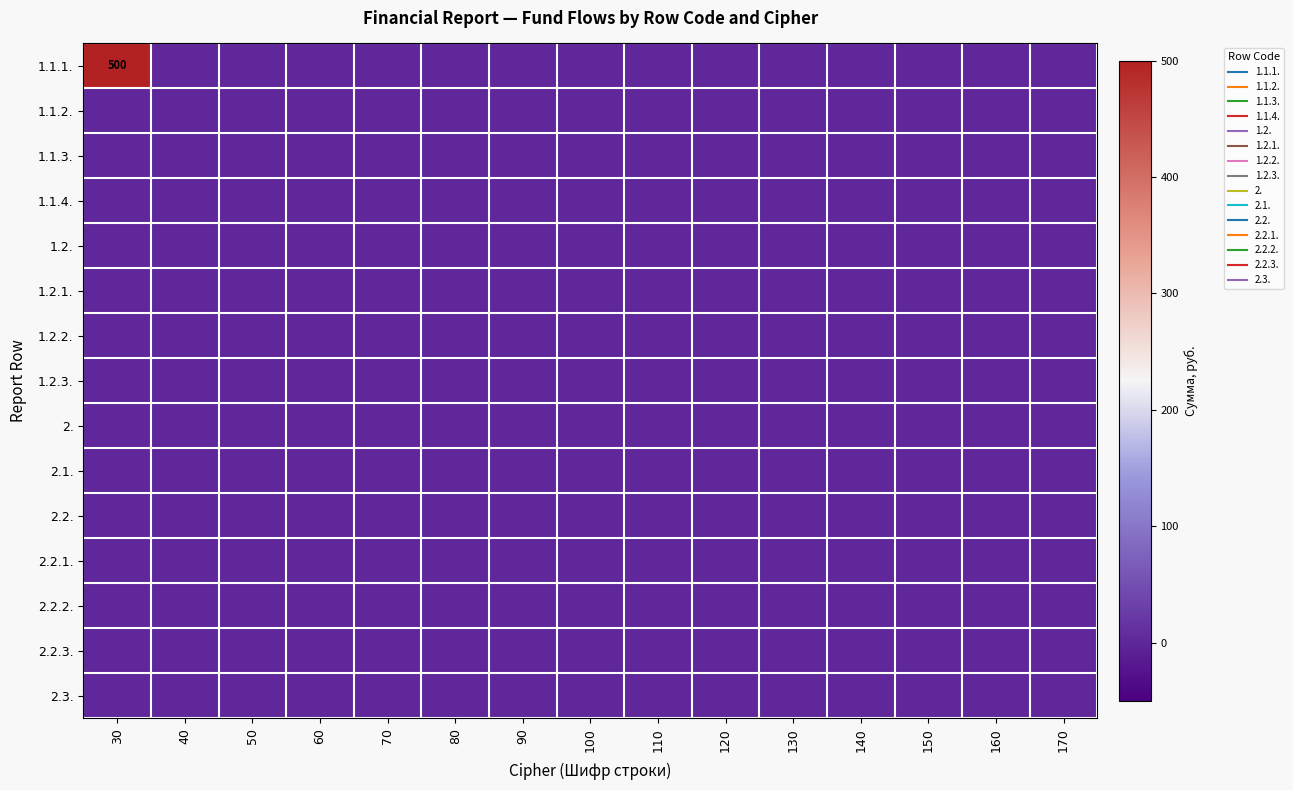

Is the value of 2.2.2. at 120 greater than the value of 2.1. at 40?

No